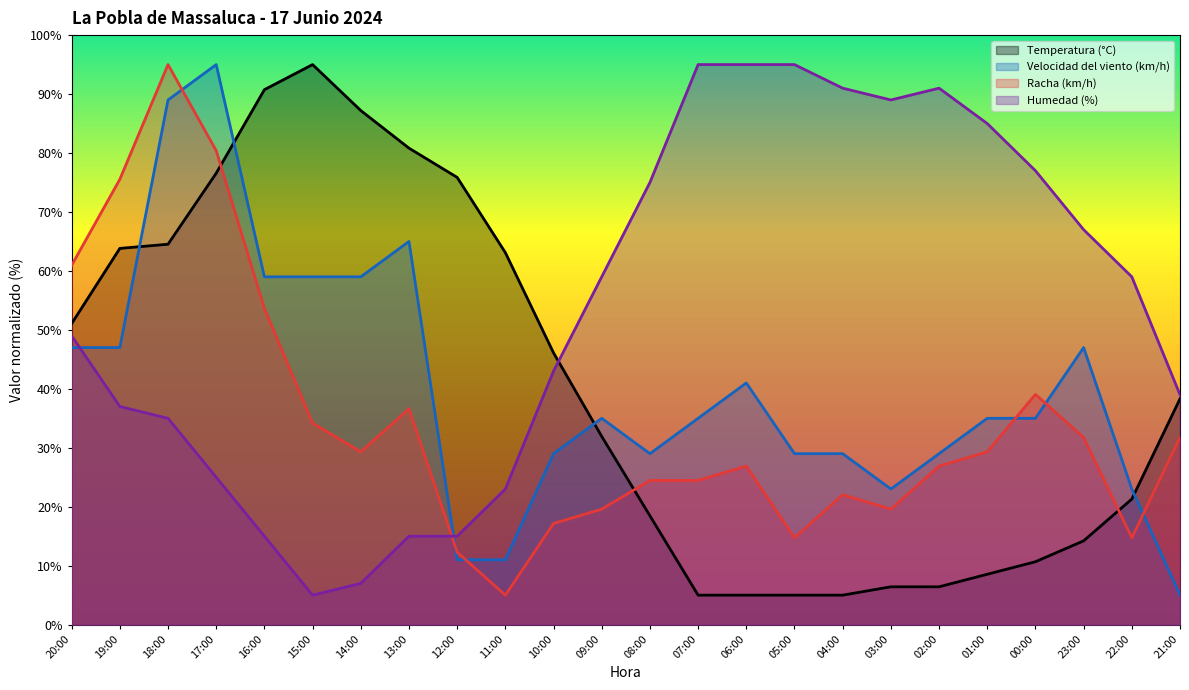

Reading right to left, list all the values displayed in this chart.

Temperatura (°C): 38.3	21.3	14.2	10.7	8.5	6.4	6.4	5.0	5.0	5.0	5.0	18.5	31.9	46.1	63.1	75.9	80.8	87.2	95.0	90.7	76.6	64.5	63.8	51.1
Velocidad del viento (km/h): 5.0	23.0	47.0	35.0	35.0	29.0	23.0	29.0	29.0	41.0	35.0	29.0	35.0	29.0	11.0	11.0	65.0	59.0	59.0	59.0	95.0	89.0	47.0	47.0
Racha (km/h): 31.8	14.7	31.8	39.1	29.3	26.9	19.6	22.0	14.7	26.9	24.5	24.5	19.6	17.2	5.0	12.3	36.6	29.3	34.2	53.6	80.4	95.0	75.5	60.9
Humedad (%): 39.0	59.0	67.0	77.0	85.0	91.0	89.0	91.0	95.0	95.0	95.0	75.0	59.0	43.0	23.0	15.0	15.0	7.0	5.0	15.0	25.0	35.0	37.0	49.0